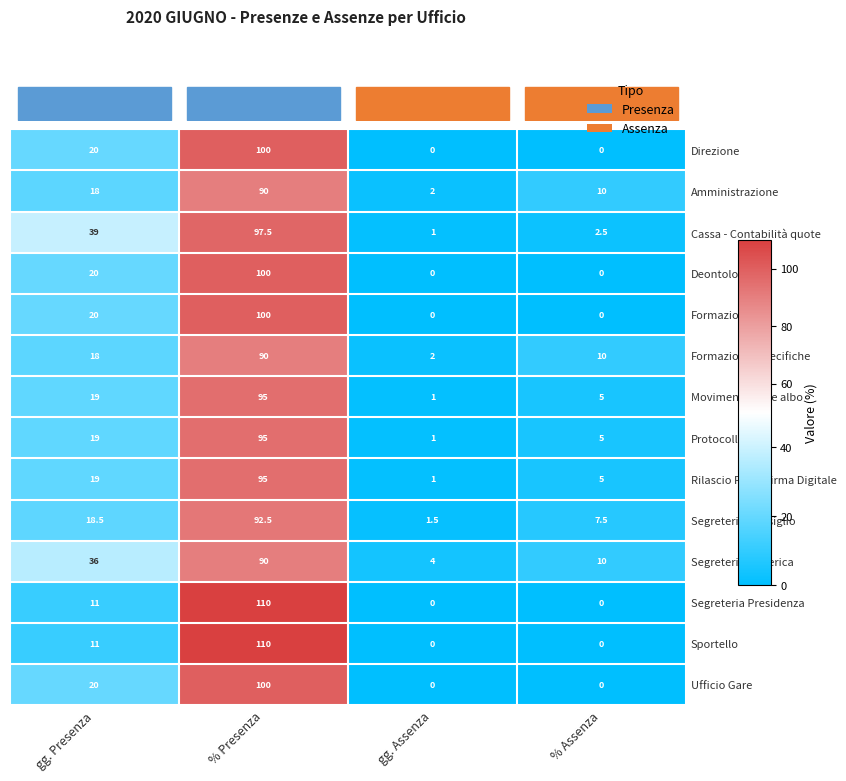

What is the spread (max minus min) of values at % Assenza?

10.0